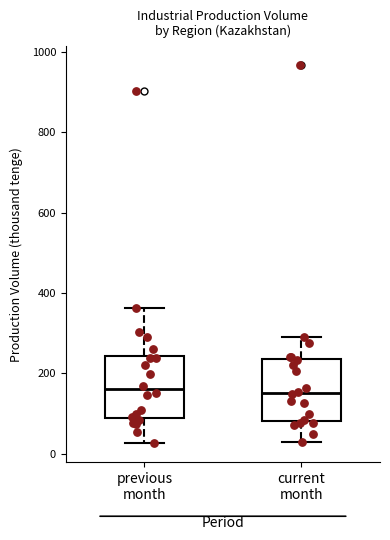

Reading left to right, read every box against the y-axis: the position of its median line, the range the box covers, and the ends of its whiskers. The values are not printed on the chart, so give them approximately, as read against the axis.

previous month: median 160, box 80 to 240, whiskers 20 to 360
current month: median 160, box 80 to 240, whiskers 20 to 300